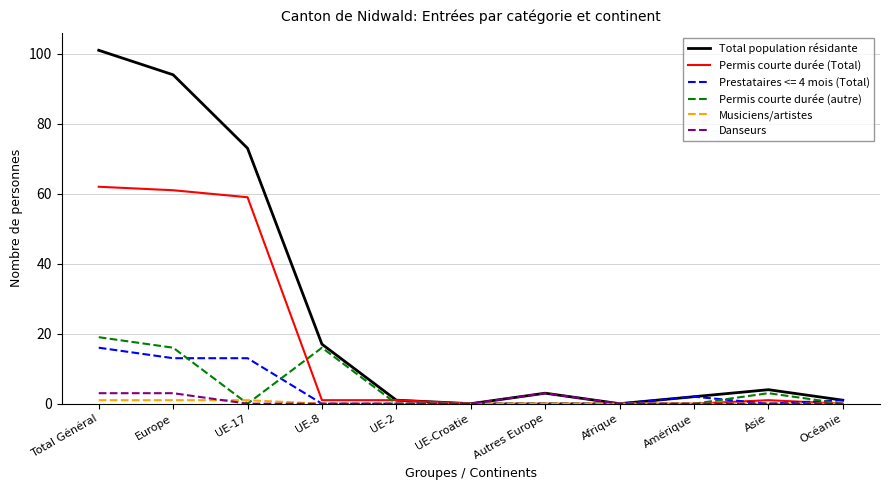

Which series has the largest total across all categories?

Total population résidante